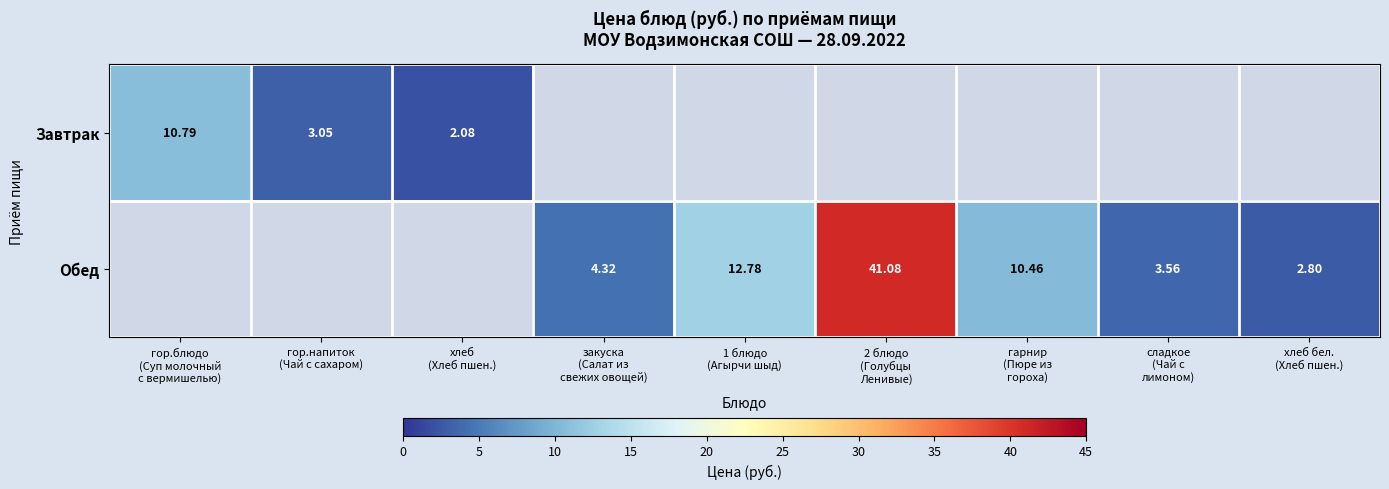

Is the value of Завтрак at закуска (Салат из свежих овощей) greater than the value of Обед at гор.напиток (Чай с сахаром)?

No